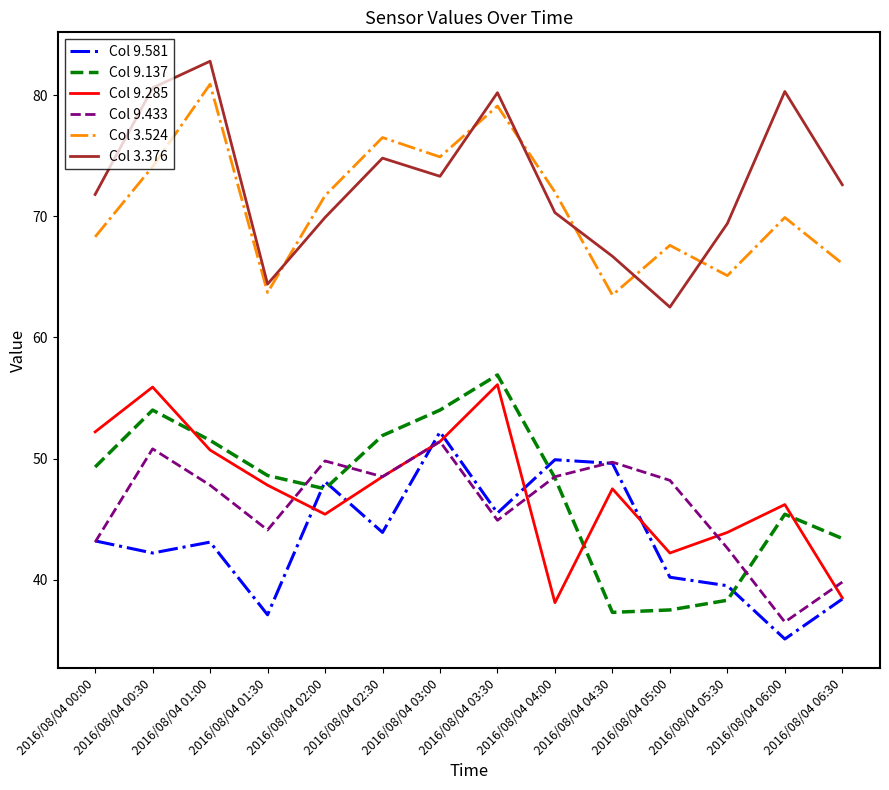

What is the difference between the maximum and minimum values in the Col 9.285 series?

18.0